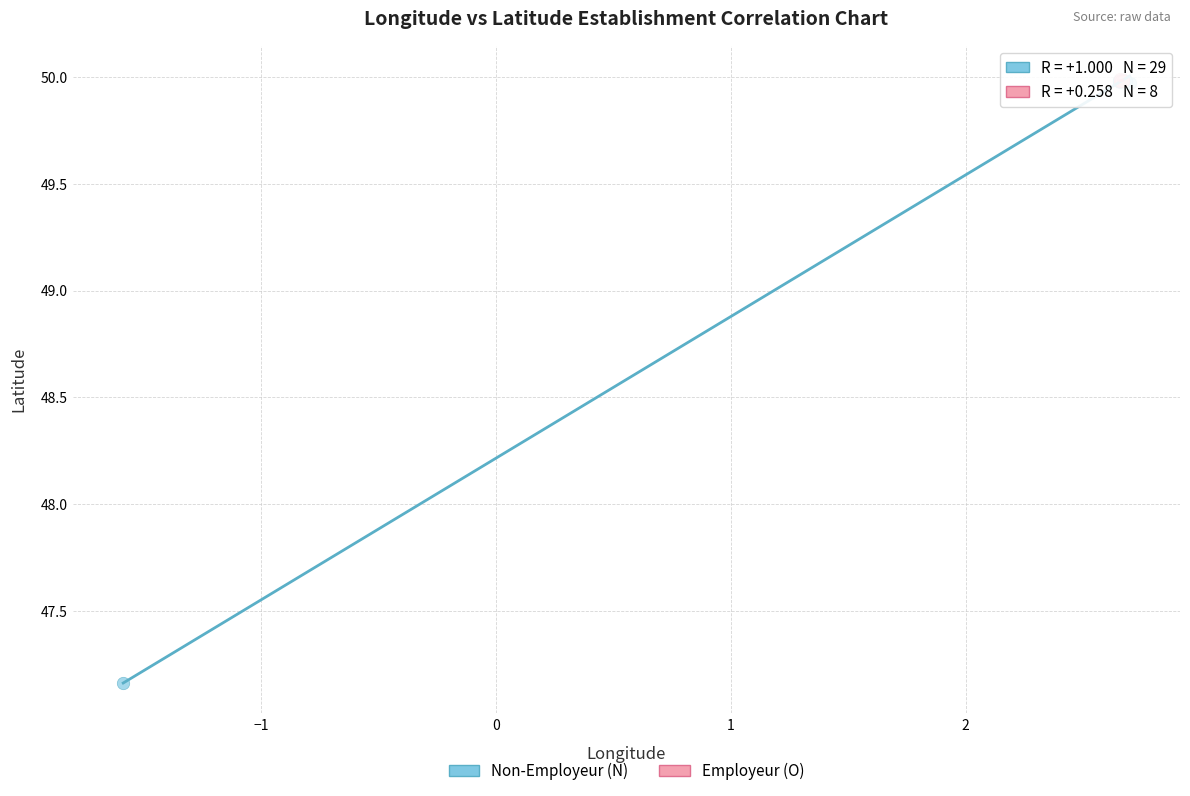

Which series has the largest Y range (max minus min)?

Non-Employeur (N)